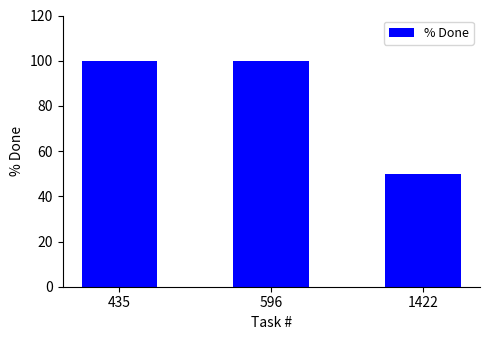

Which has a higher value, 1422 or 435?

435